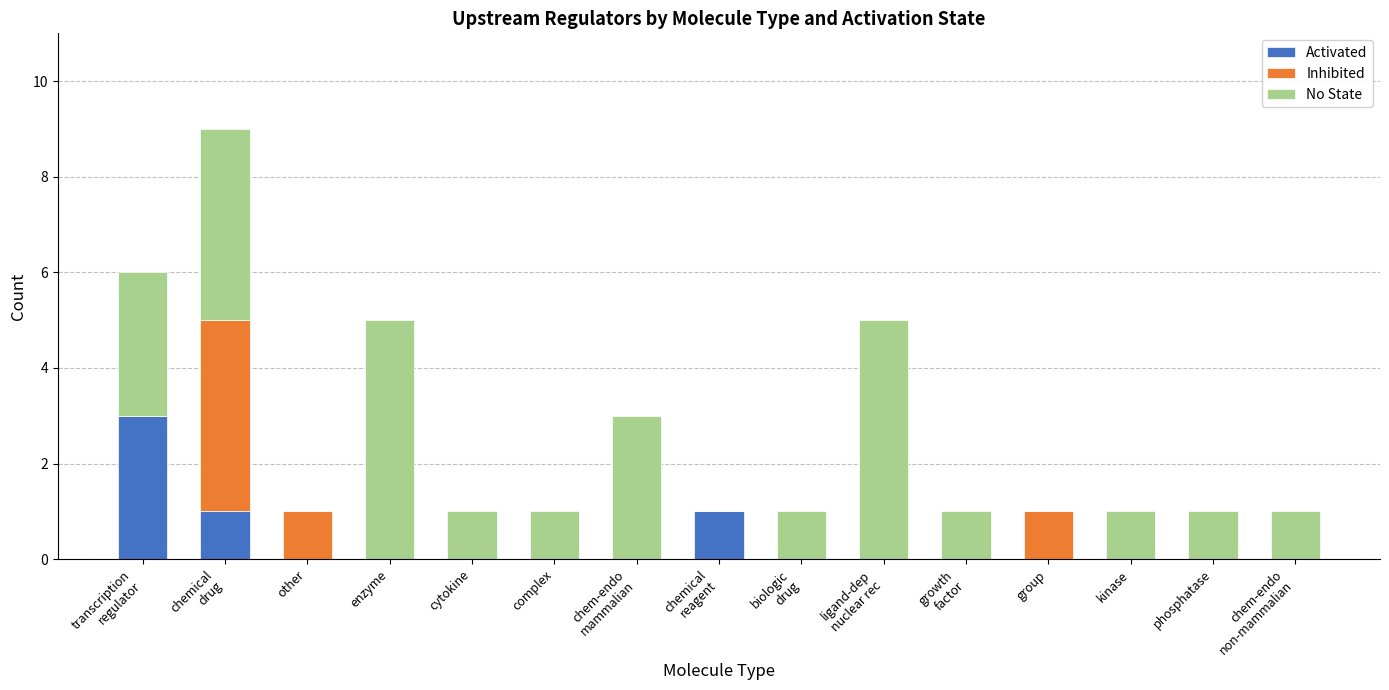

What is the total value across all series at enzyme?

5